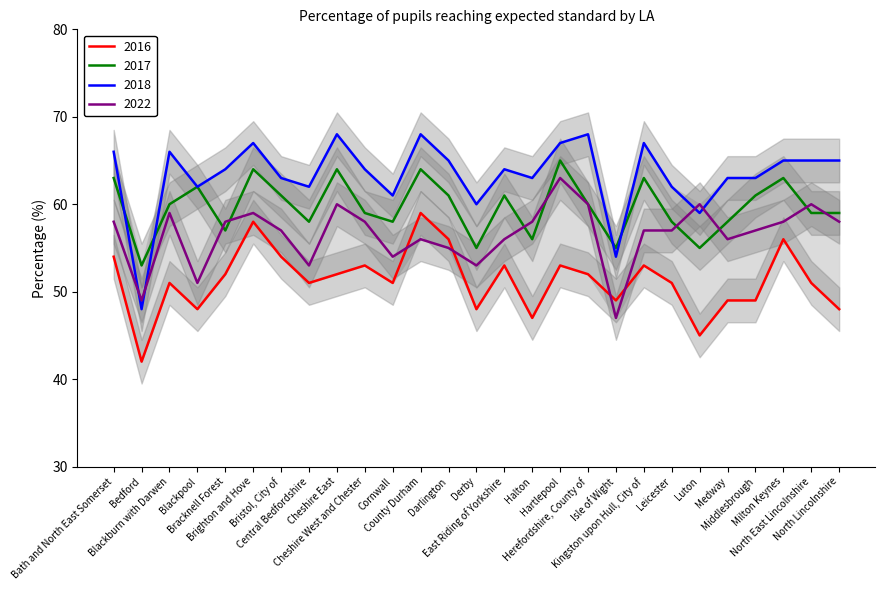

What position from the left is Cornwall?

11